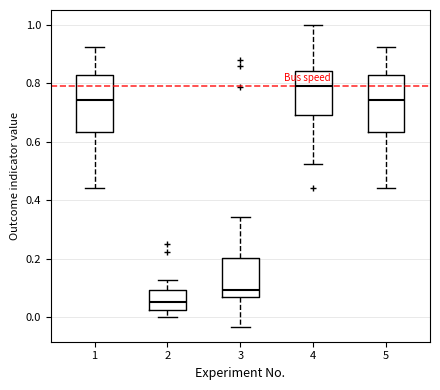

Reading left to right, transcribe this box plot: for each box, give where its median line is, the range the box spans, and where its two whiskers end, as read against the y-axis. The values are not printed on the chart, so give them approximately, as read against the axis.

1: median 0.74, box 0.64 to 0.82, whiskers 0.44 to 0.92
2: median 0.06, box 0.02 to 0.10, whiskers 0.00 to 0.12
3: median 0.10, box 0.06 to 0.20, whiskers -0.04 to 0.34
4: median 0.80, box 0.70 to 0.84, whiskers 0.52 to 1.00
5: median 0.74, box 0.64 to 0.82, whiskers 0.44 to 0.92